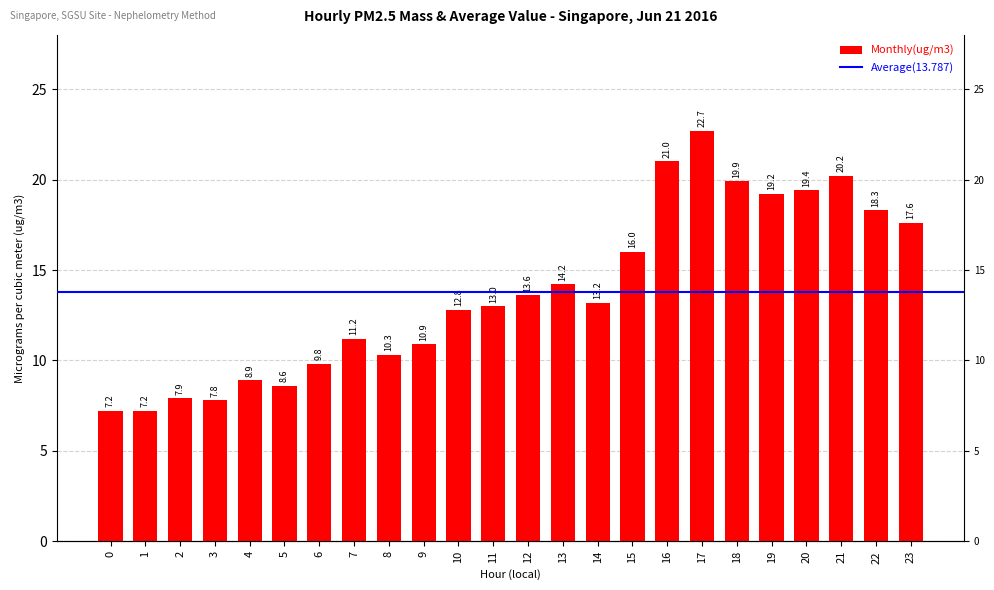

What is the value of the 14th bar from the left?

14.2